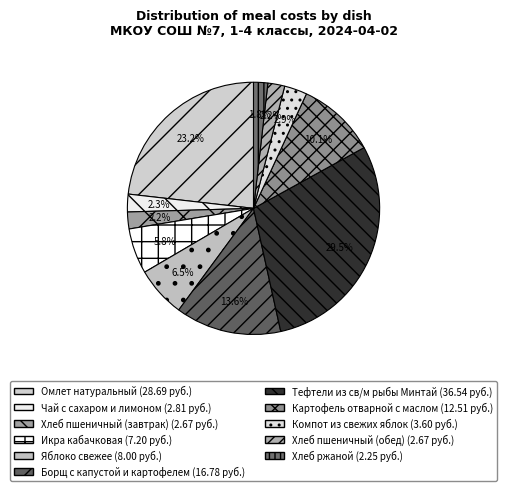

Is Хлеб пшеничный (завтрак) the majority of the pie?

No